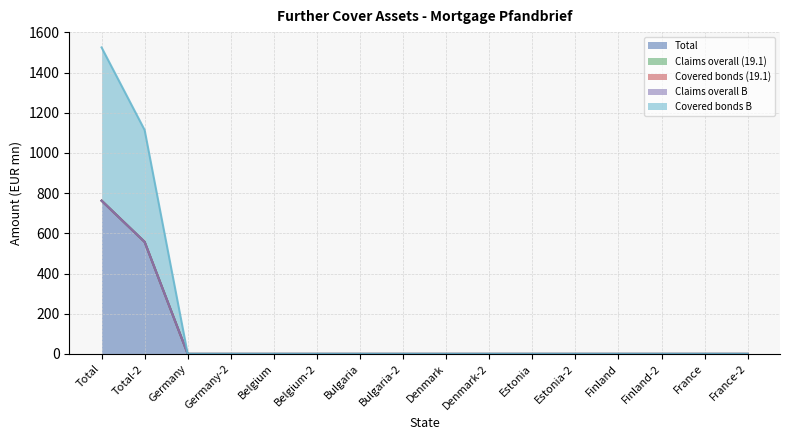

What is the difference between the maximum and minimum values in the Covered bonds B series?

762.7